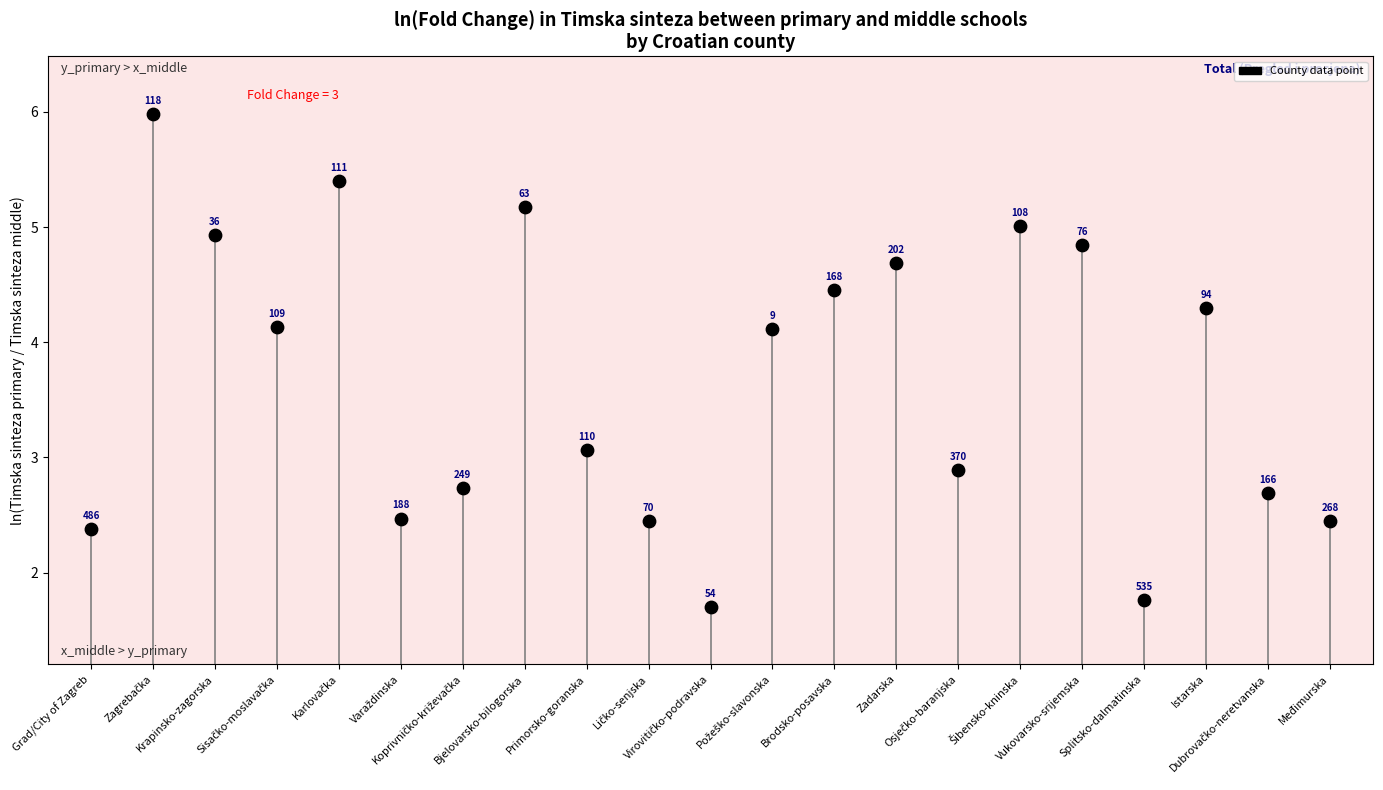

What is the range of Y values (max minus min)?

4.3